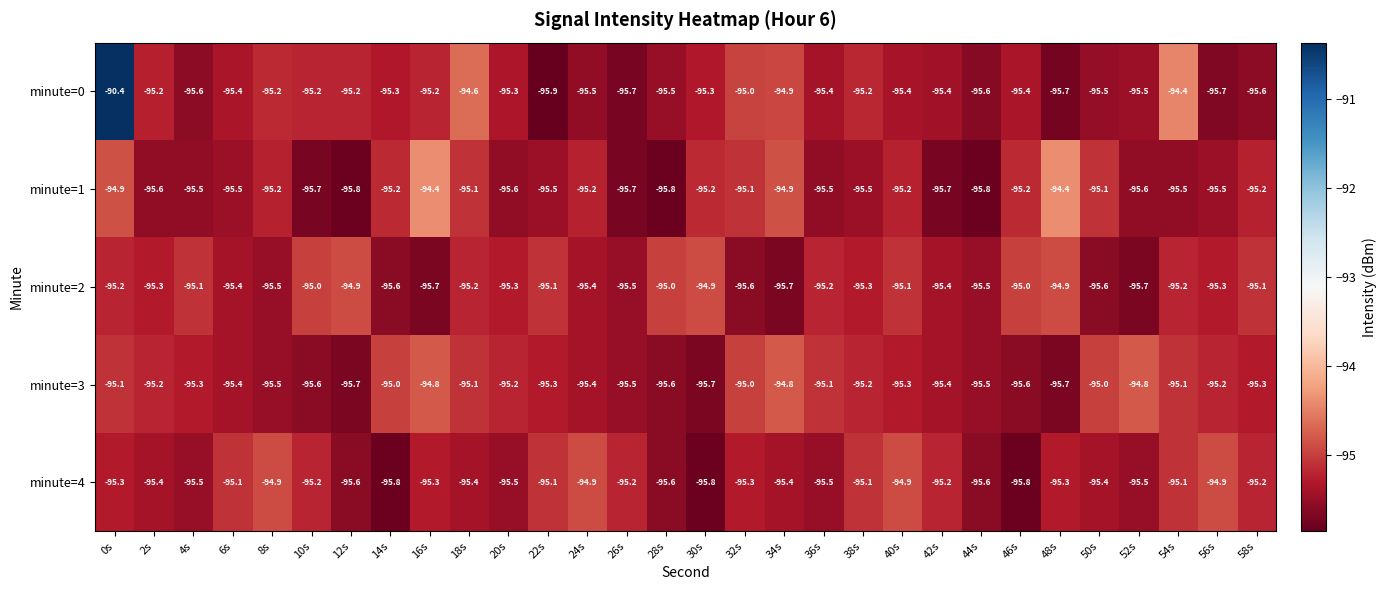

At which label does minute=0 first exceed -95?

0s